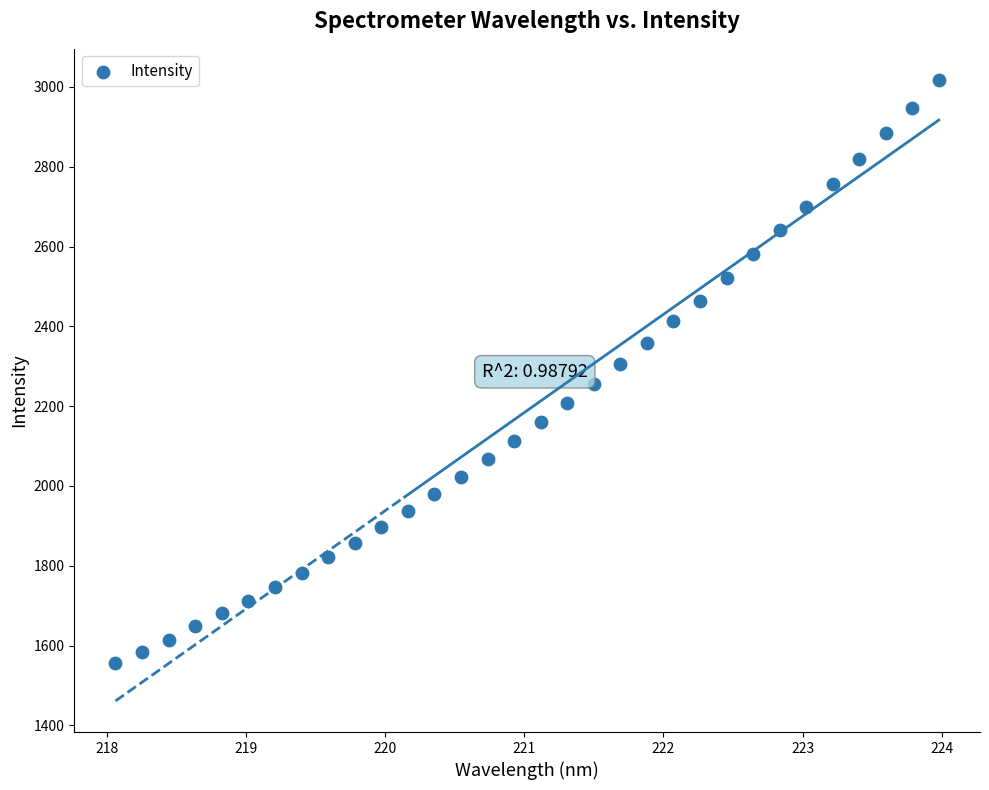

What is the range of X values (max minus min)?

5.9